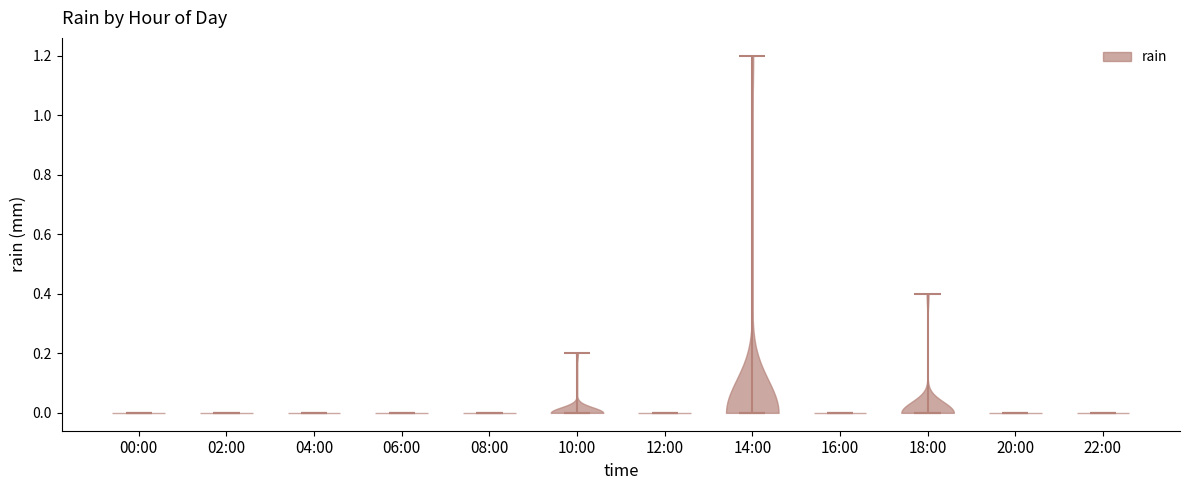

Reading left to right, read every violin against the y-axis: where its median line is, and the lowest and highest points it reaches. The values are not printed on the chart, so give them approximately, as read against the axis.

00:00: median line 0.0, lowest point 0.0, highest point 0.0
02:00: median line 0.0, lowest point 0.0, highest point 0.0
04:00: median line 0.0, lowest point 0.0, highest point 0.0
06:00: median line 0.0, lowest point 0.0, highest point 0.0
08:00: median line 0.0, lowest point 0.0, highest point 0.0
10:00: median line 0.0, lowest point 0.0, highest point 0.2
12:00: median line 0.0, lowest point 0.0, highest point 0.0
14:00: median line 0.0, lowest point 0.0, highest point 1.2
16:00: median line 0.0, lowest point 0.0, highest point 0.0
18:00: median line 0.0, lowest point 0.0, highest point 0.4
20:00: median line 0.0, lowest point 0.0, highest point 0.0
22:00: median line 0.0, lowest point 0.0, highest point 0.0